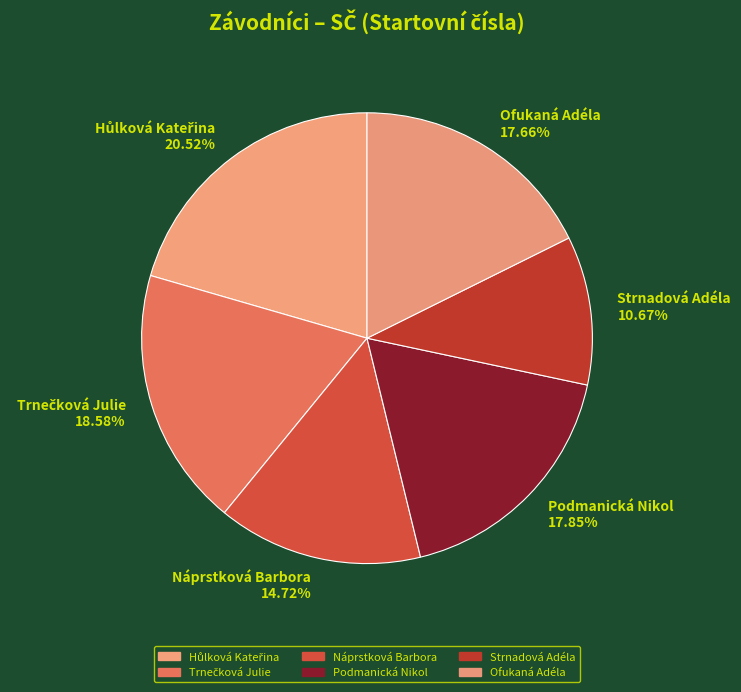

Do Ofukaná Adéla and Náprstková Barbora together represent more than half of the pie?

No